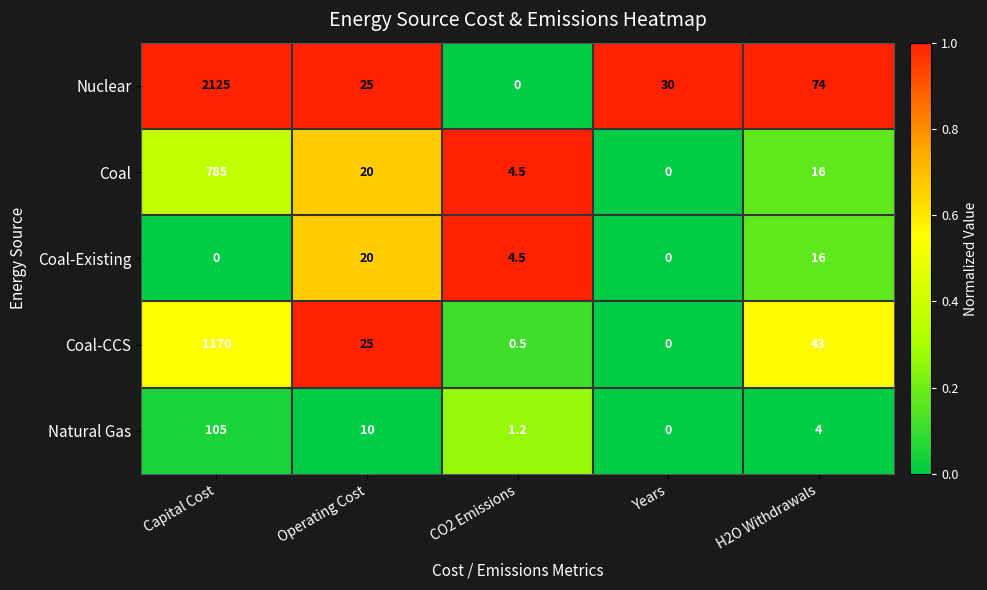

At which category is the sum across all series the highest?

Capital Cost